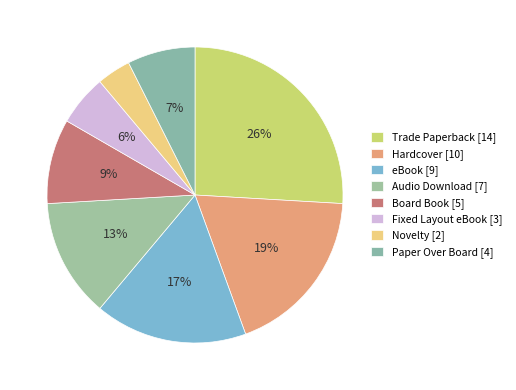

What percentage do Novelty [2] and eBook [9] together represent?

20.4%